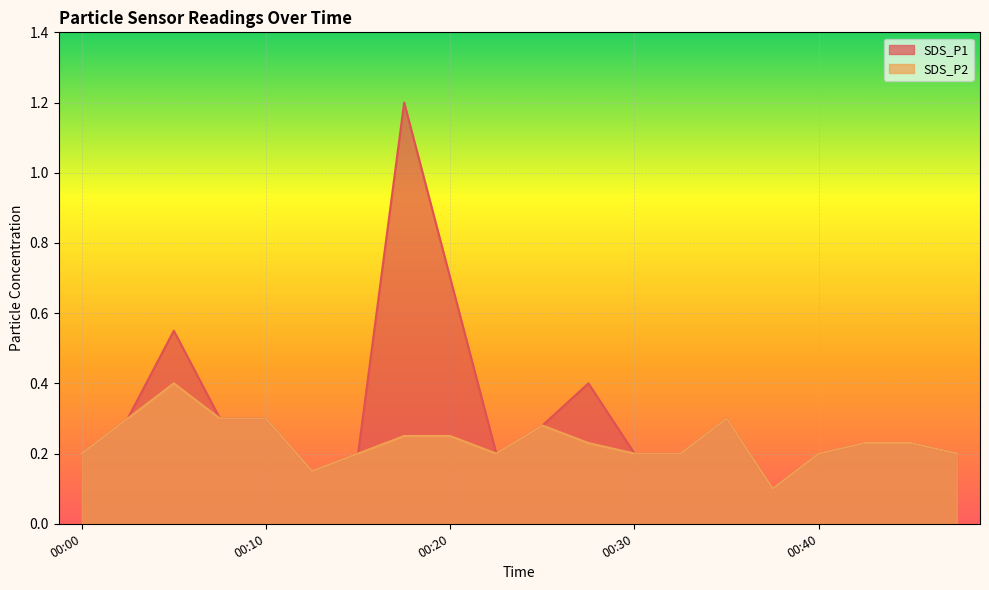

Does the chart display data point markers on the line(s)?

No